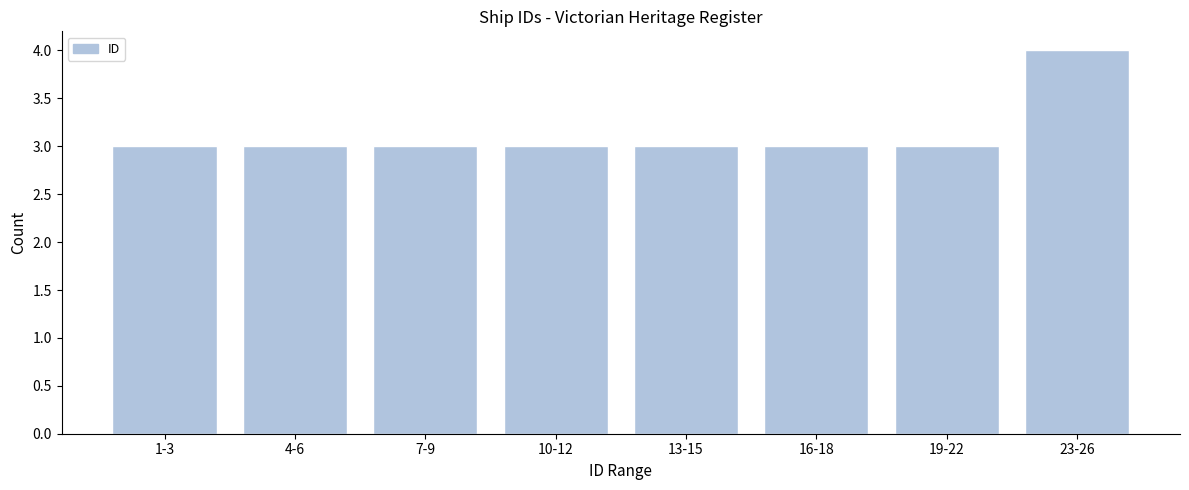

Reading left to right, transcribe all the data shown in this chart.

1-3=3	4-6=3	7-9=3	10-12=3	13-15=3	16-18=3	19-22=3	23-26=4